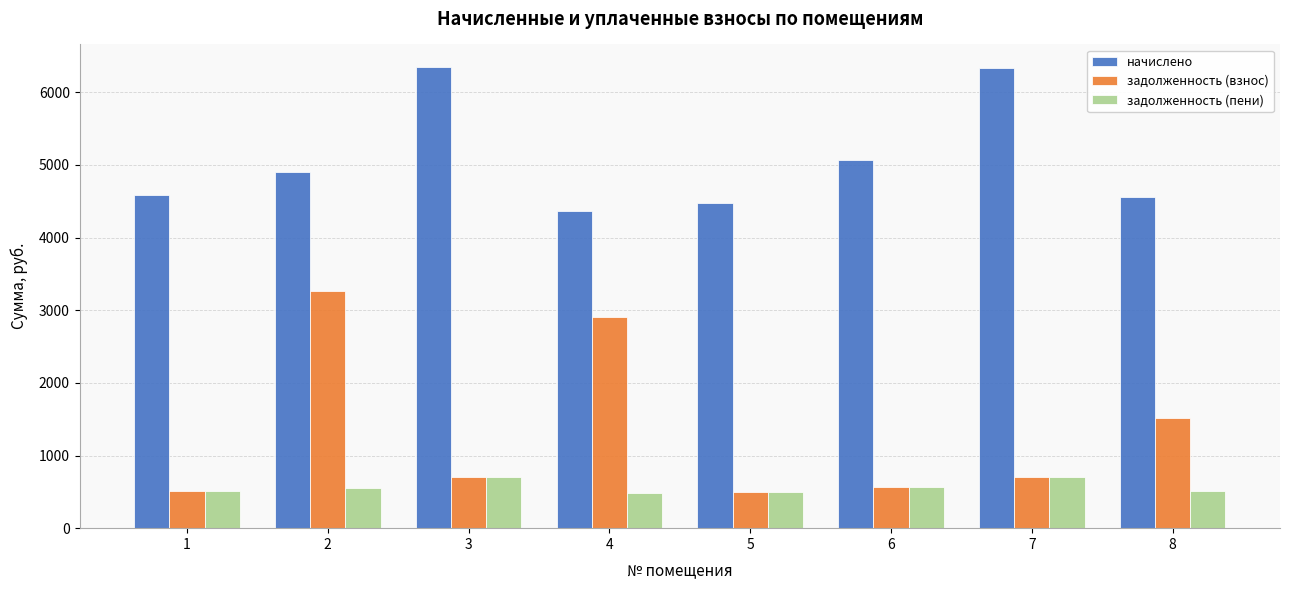

How many data points in начислено are less than 4903?

4